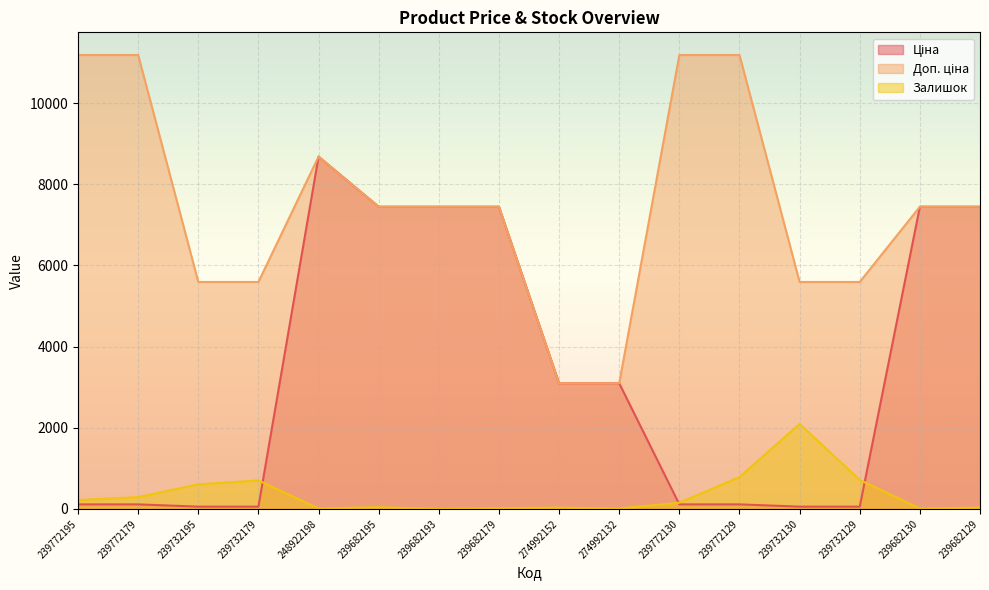

The value of Ціна at 239772195 is 187.4. True or false?

False